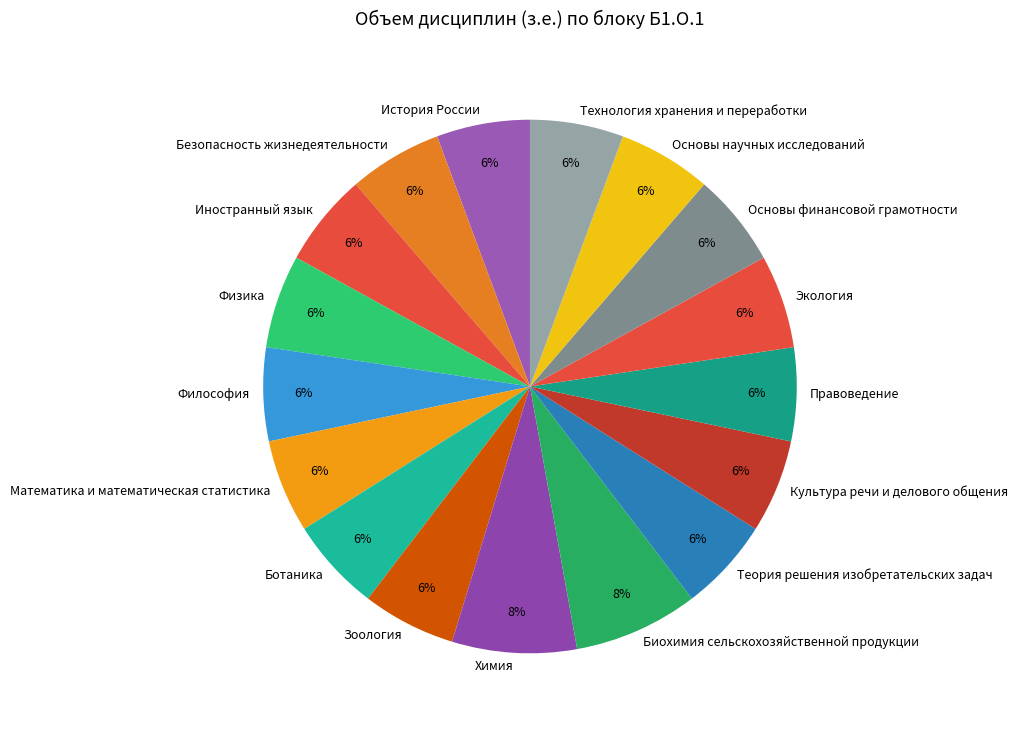

To the nearest percent, what is the difference between the largest and smallest slice percentages?

2%